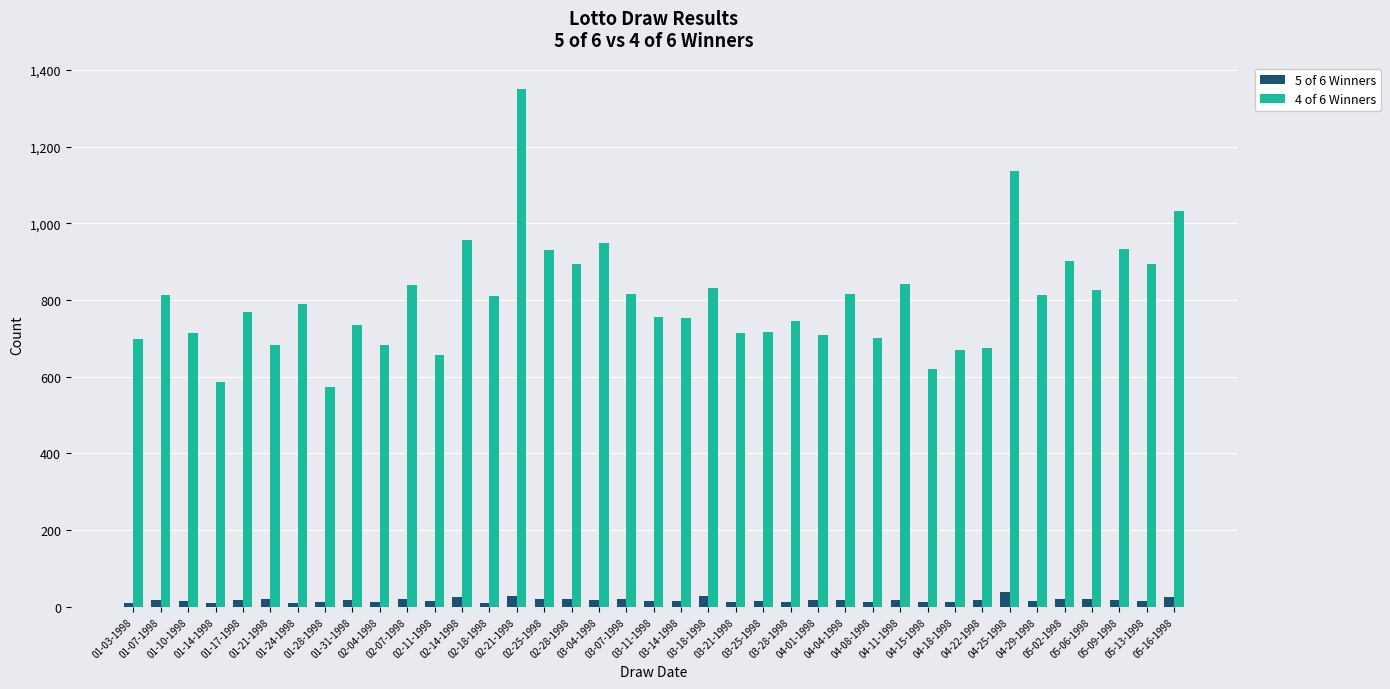

At which category is the sum across all series the highest?

02-21-1998